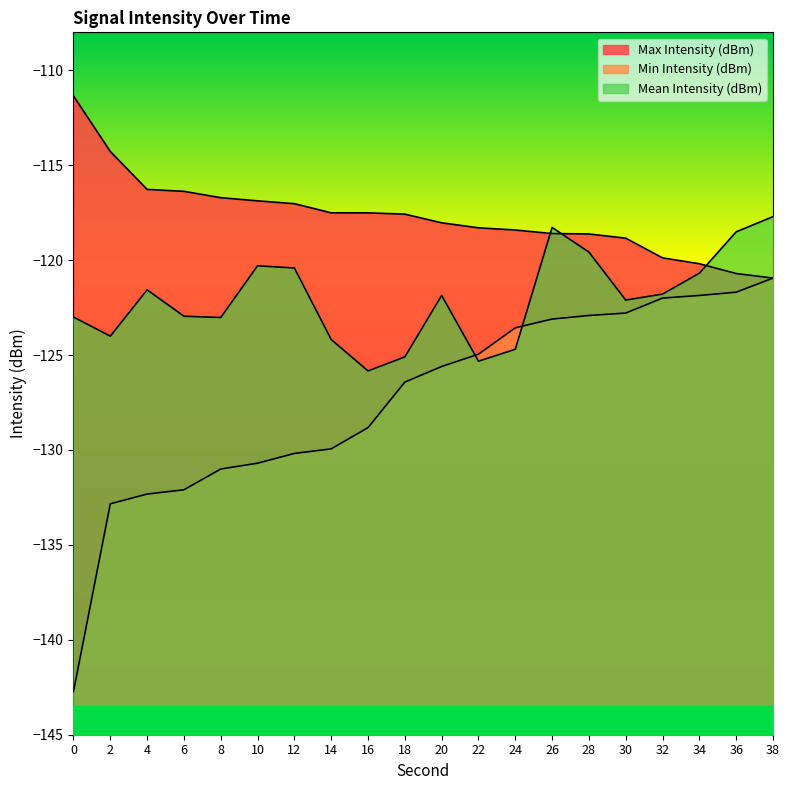

Between 4 and 8, which is larger?

4